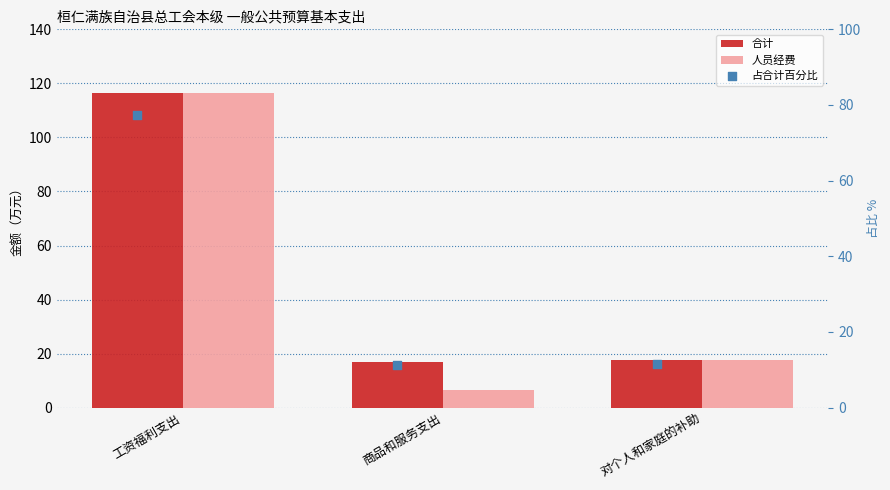

Is the value of 占合计百分比 at 对个人和家庭的补助 greater than the value of 人员经费 at 工资福利支出?

No